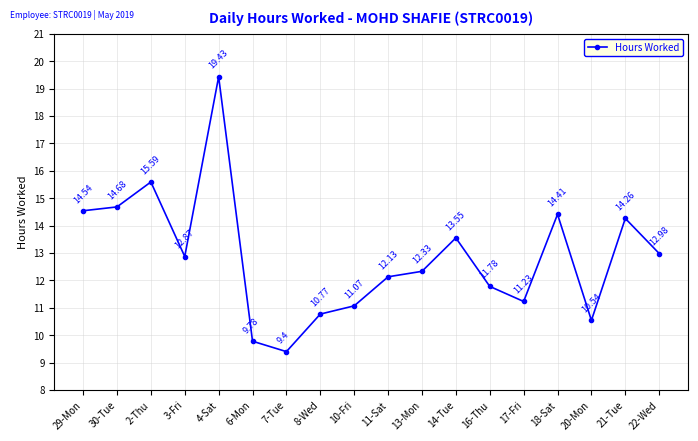

How many lines are shown in the chart?

1